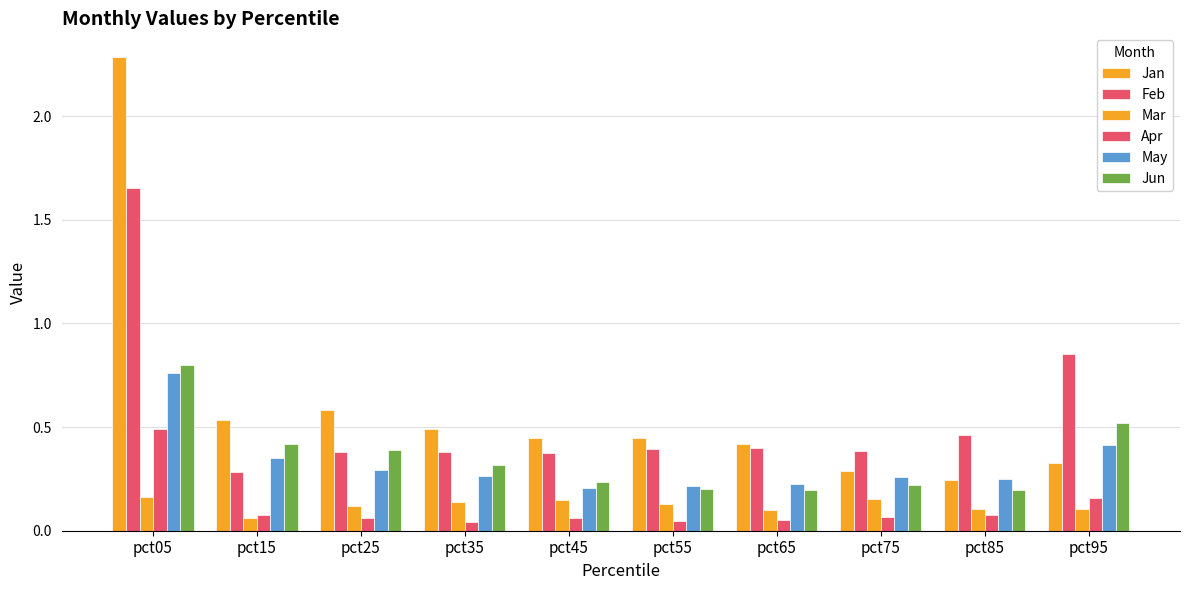

The value of May at pct35 is 0.4. True or false?

False